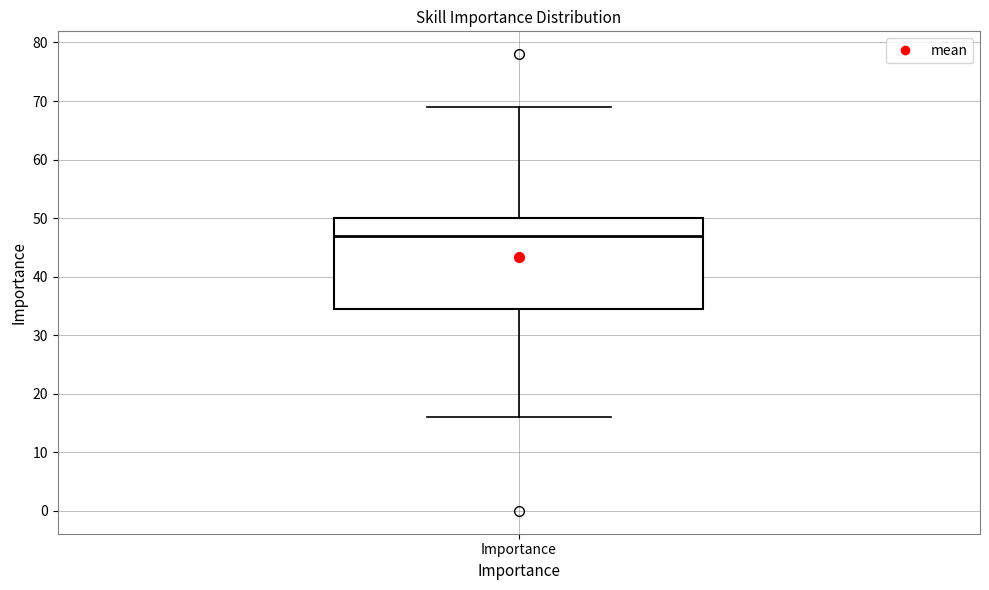

Where does the median line of the box for Importance sit on the y-axis? The values are not printed on the chart, so give them approximately, as read against the axis.

47